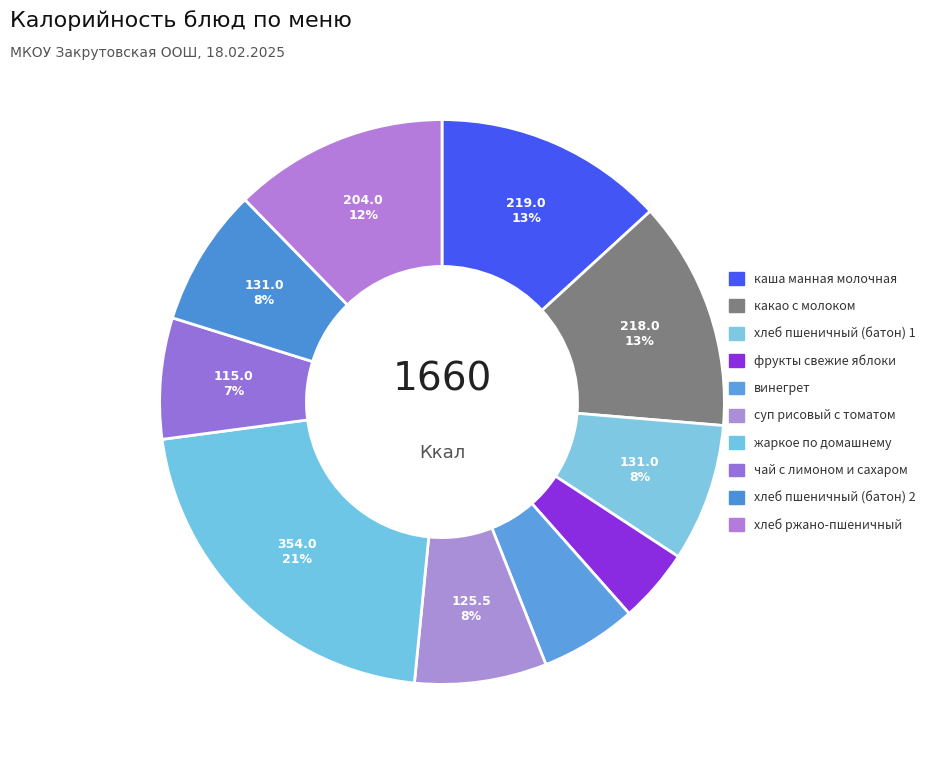

How many segments does this pie chart have?

10